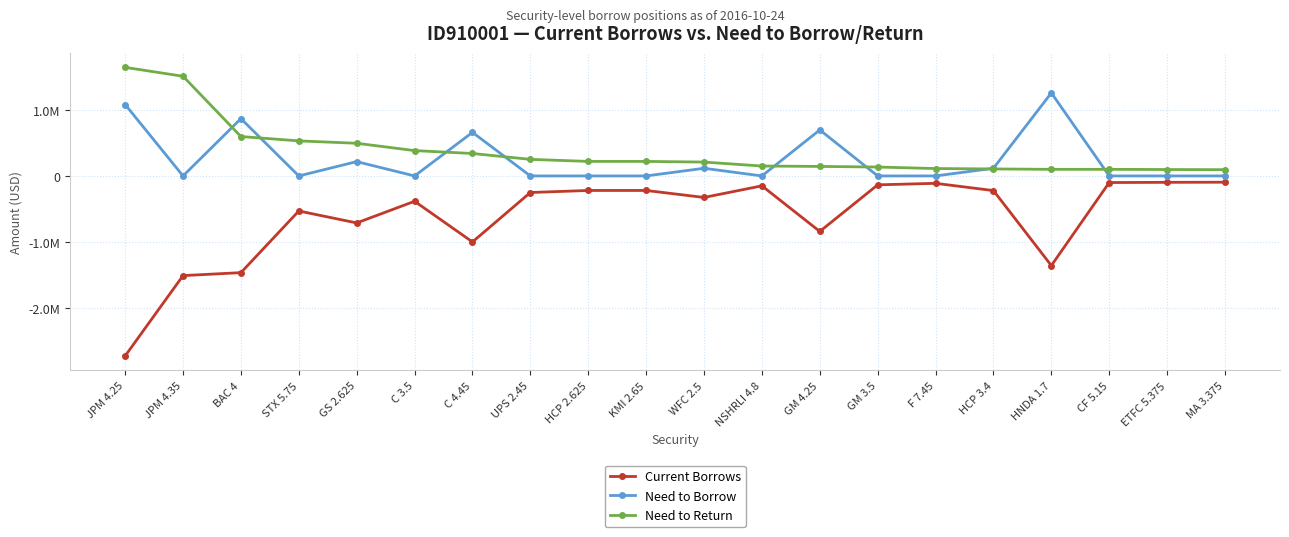

What are all the series names shown in the legend?

Current Borrows, Need to Borrow, Need to Return